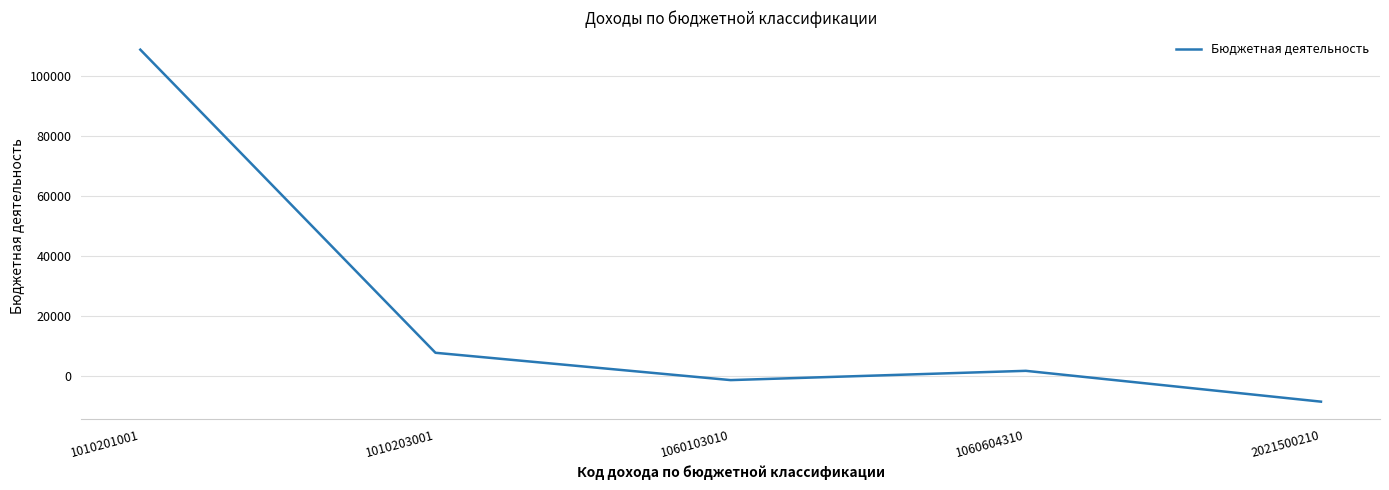

What is the approximate value at 1060103010?

-1269.3